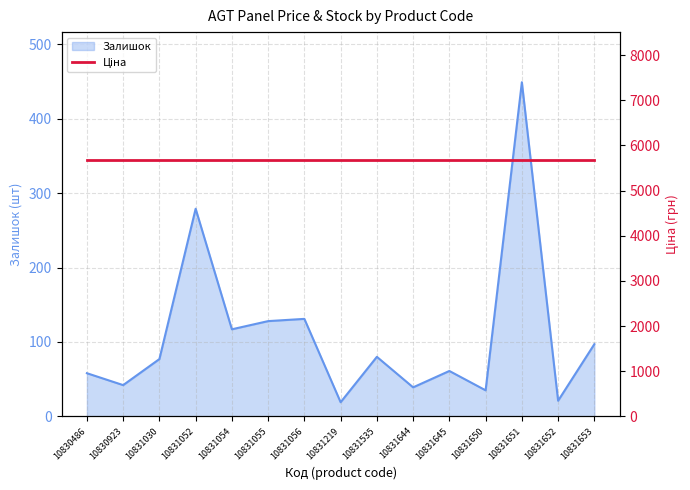

What is the difference between the maximum and minimum values?

430